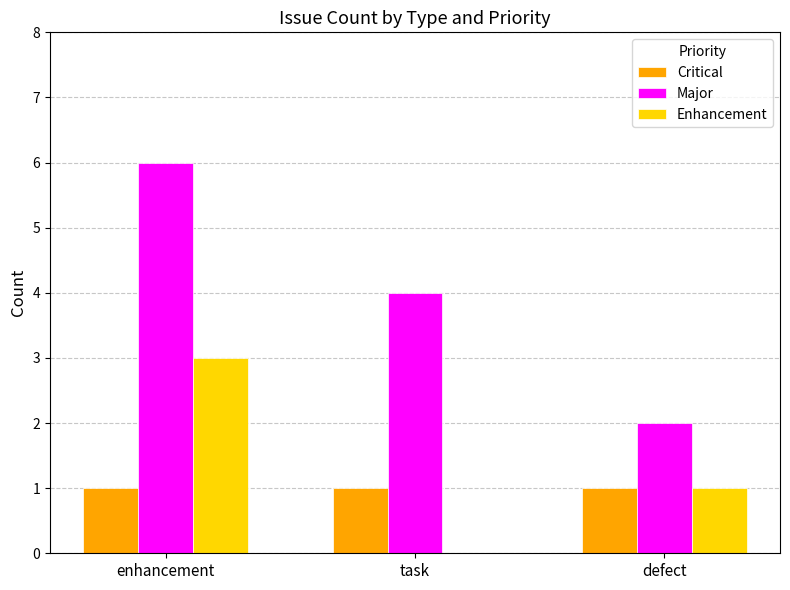

Which category has the highest value across all series?

enhancement